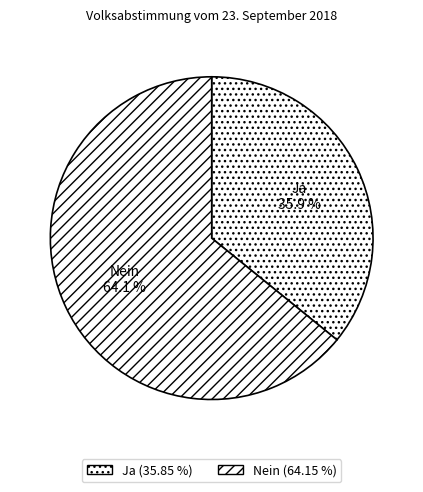

How many slices are in this pie chart?

2